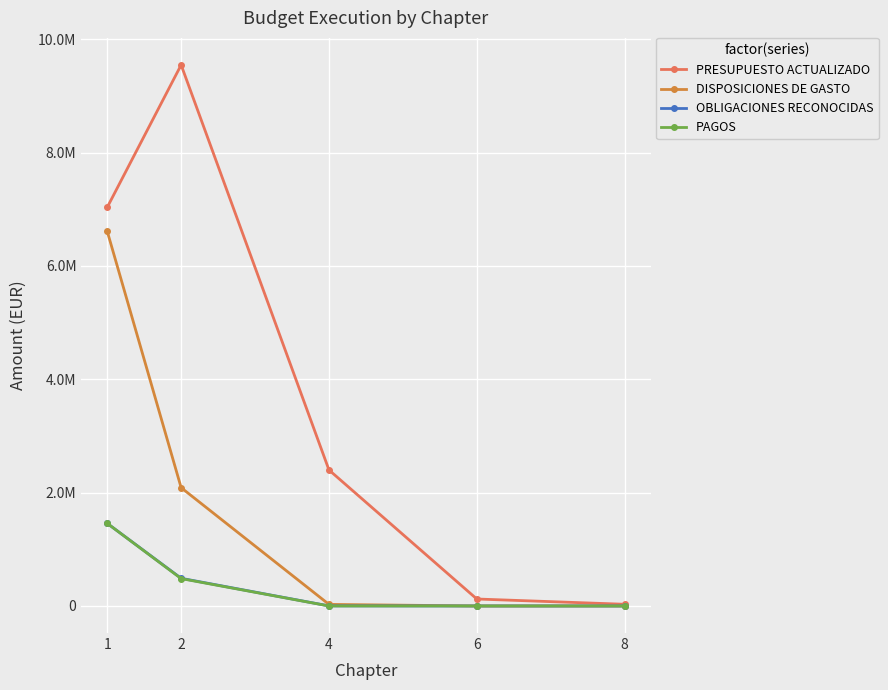

What are all the series names shown in the legend?

PRESUPUESTO ACTUALIZADO, DISPOSICIONES DE GASTO, OBLIGACIONES RECONOCIDAS, PAGOS